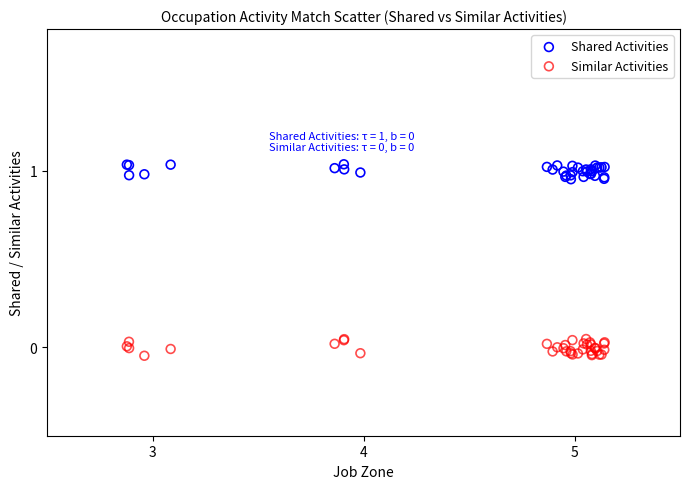

Which series contains the highest Y value?

Shared Activities